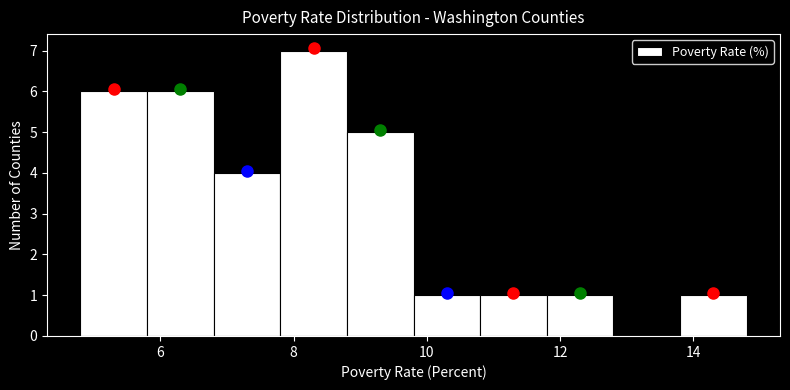

Reading left to right, list every bar in this chart as the range it spans on the x-axis followed by its height. The values are not printed on the chart, so give them approximately, as read against the axis.

4.8 to 5.8: 6
5.8 to 6.8: 6
6.8 to 7.8: 4
7.8 to 8.8: 7
8.8 to 9.8: 5
9.8 to 10.8: 1
10.8 to 11.8: 1
11.8 to 12.8: 1
12.8 to 13.8: 0
13.8 to 14.8: 1